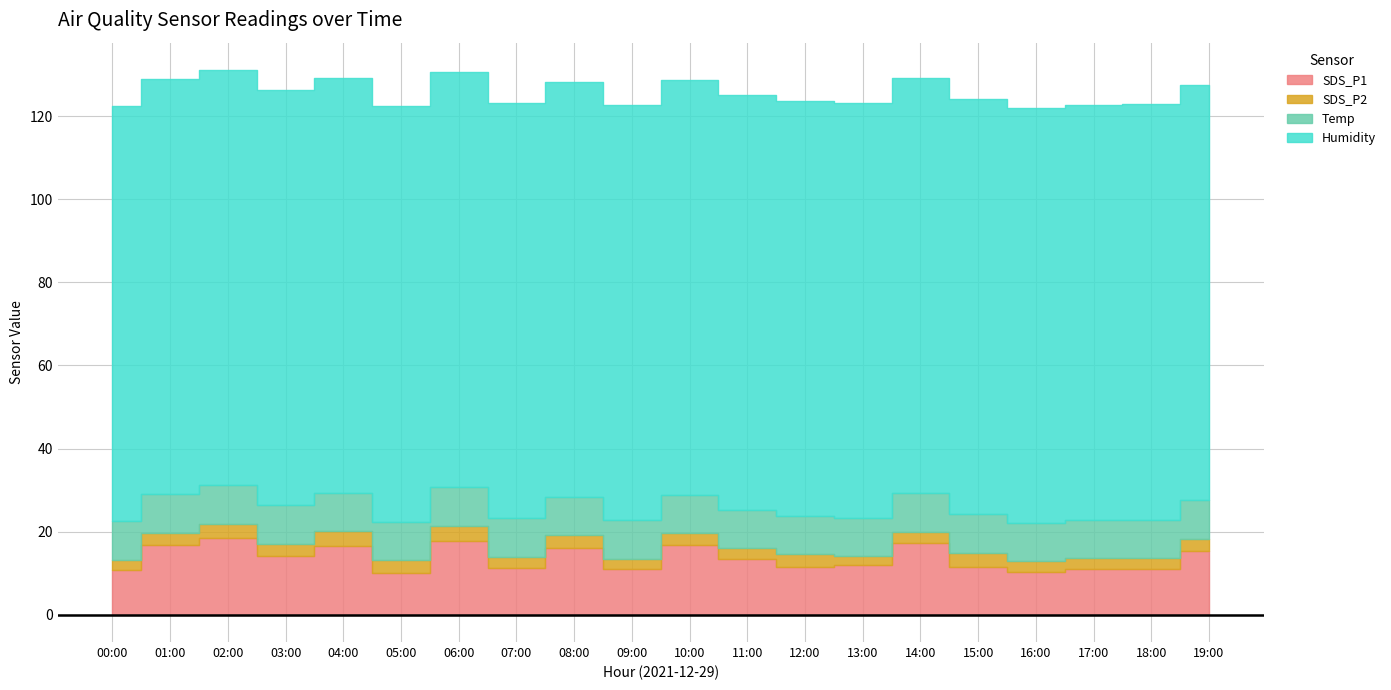

True or false: SDS_P1 has a value of 13.4 at 11:00.

True